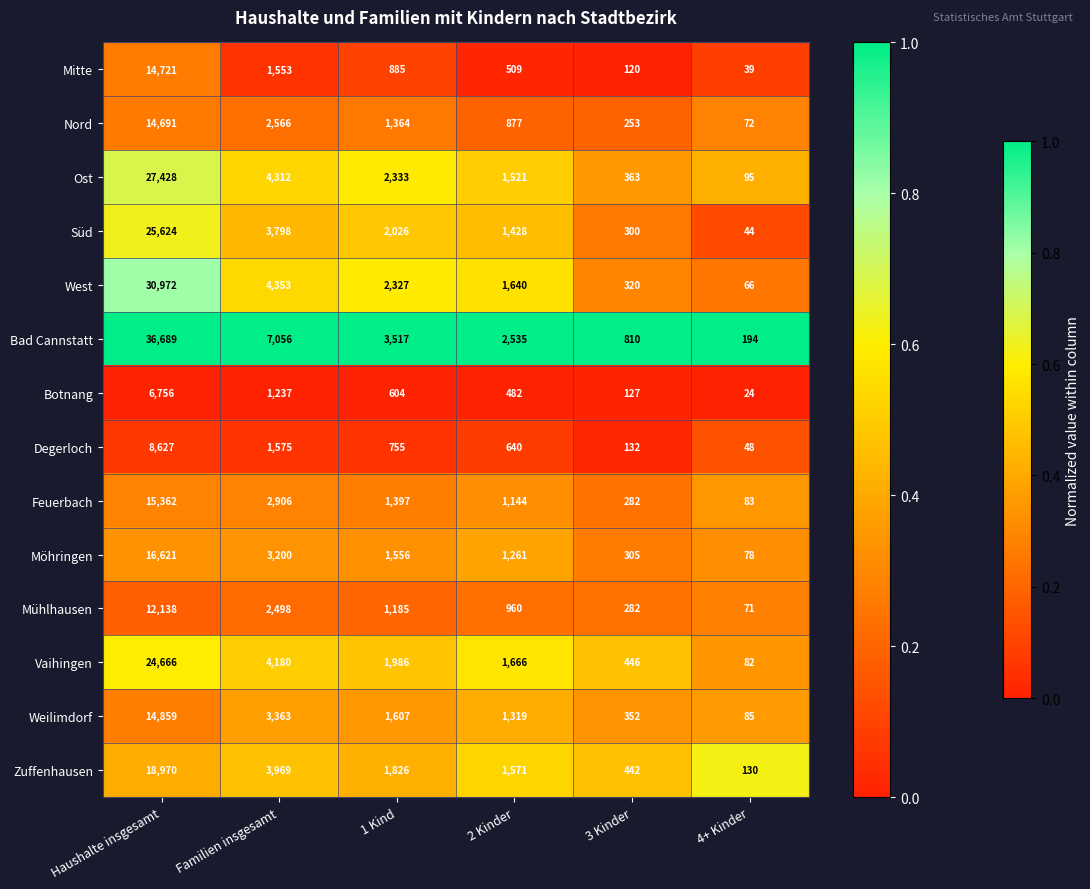

Rank the categories by Mitte value from highest to lowest.

Haushalte insgesamt, Familien insgesamt, 1 Kind, 2 Kinder, 3 Kinder, 4+ Kinder